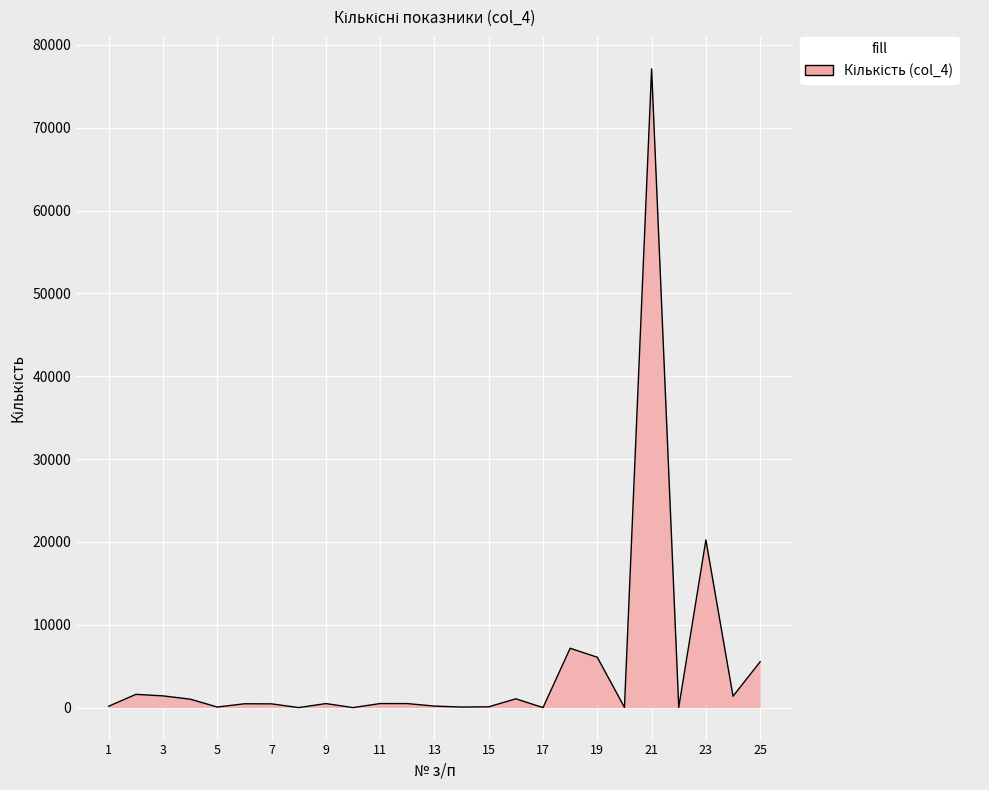

What is the maximum value shown in the chart?

77114